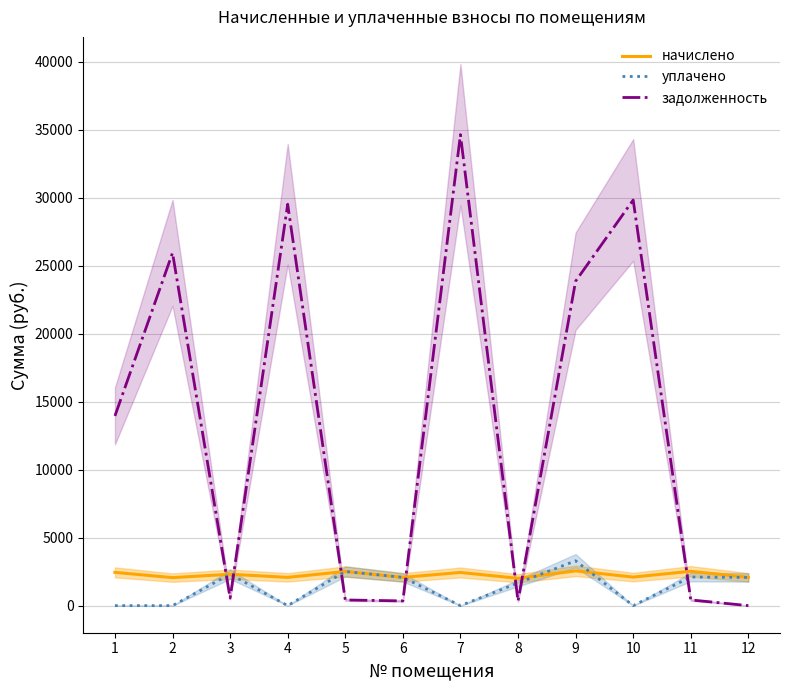

True or false: начислено has a value of 2079.6 at 4.

True